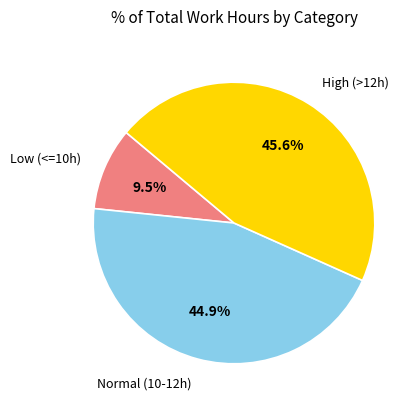

Is there any slice that represents more than half of the pie?

No